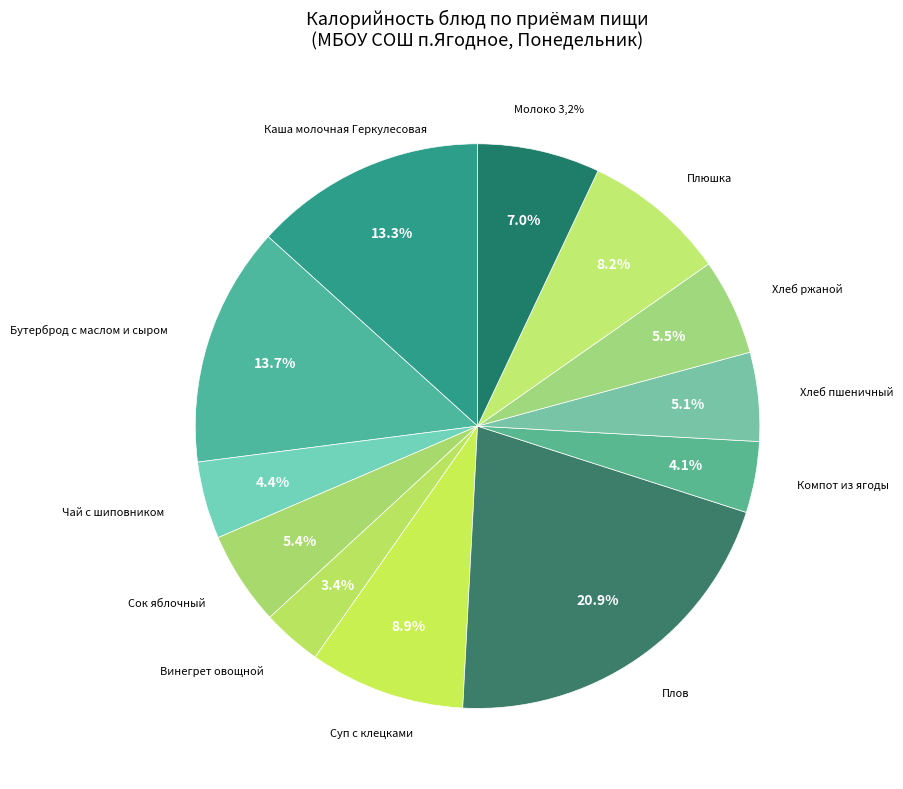

True or false: Компот из ягоды accounts for 1% of the total.

False